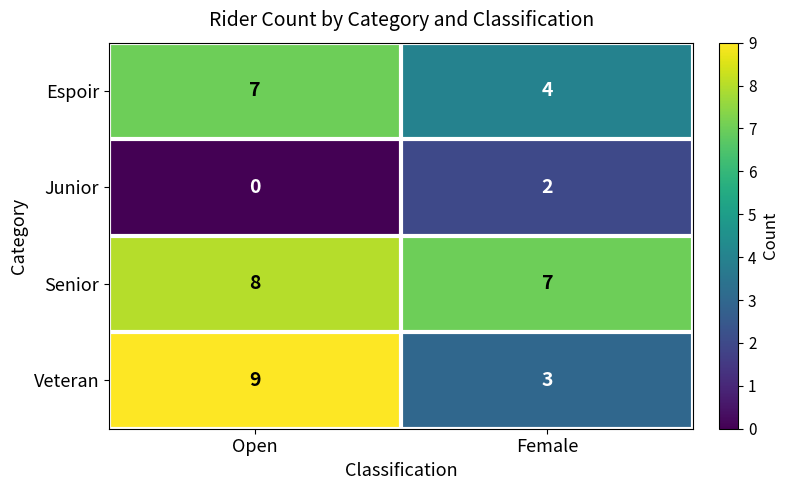

How many distinct data groups are displayed?

4